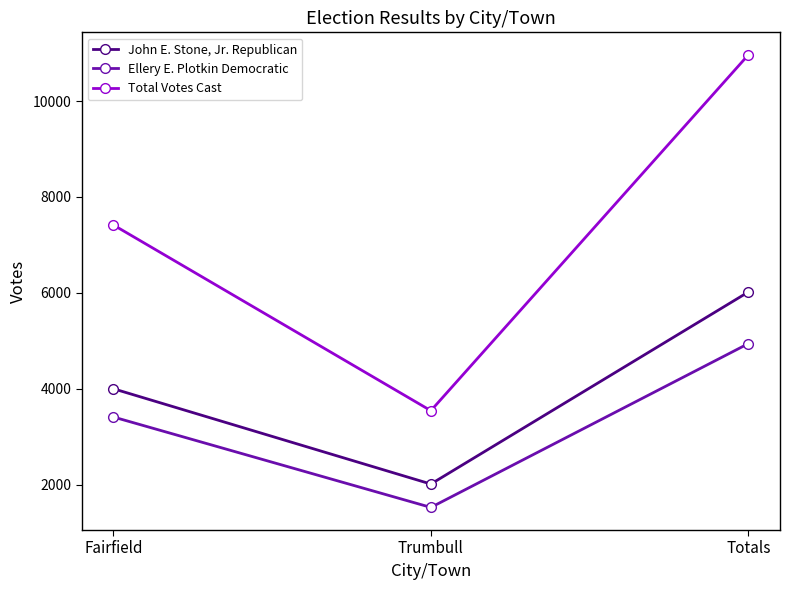

List the labels in order of John E. Stone, Jr. Republican value, smallest first.

Trumbull, Fairfield, Totals